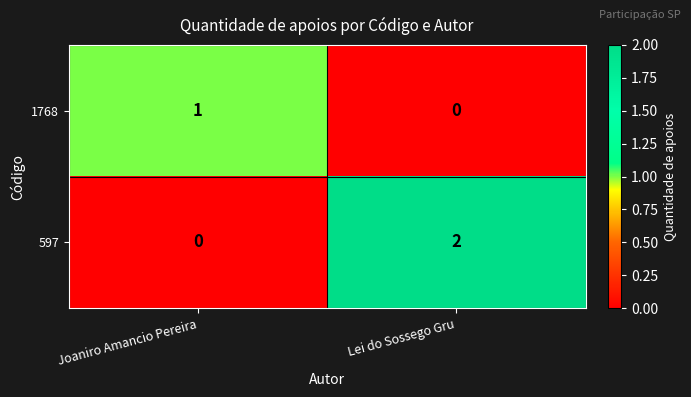

At which category is the sum across all series the highest?

Lei do Sossego Gru